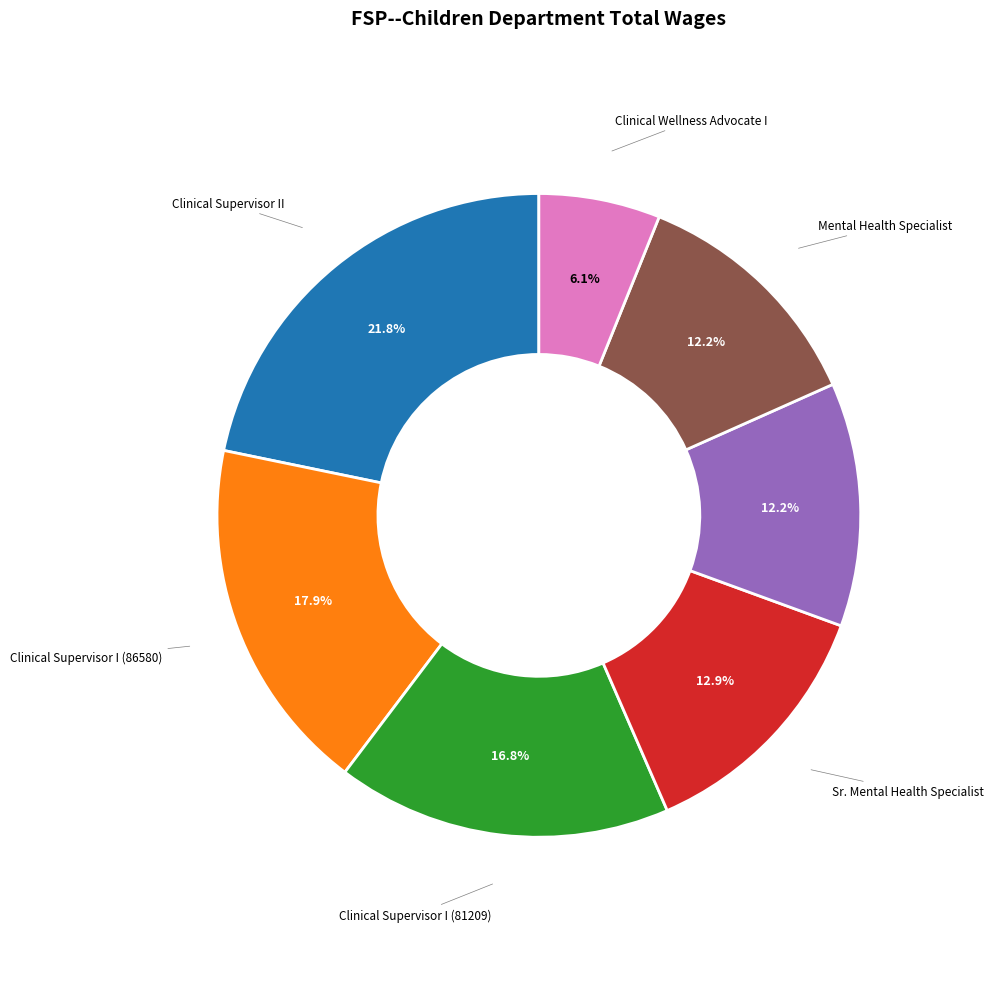

Is there any slice that represents more than half of the pie?

No